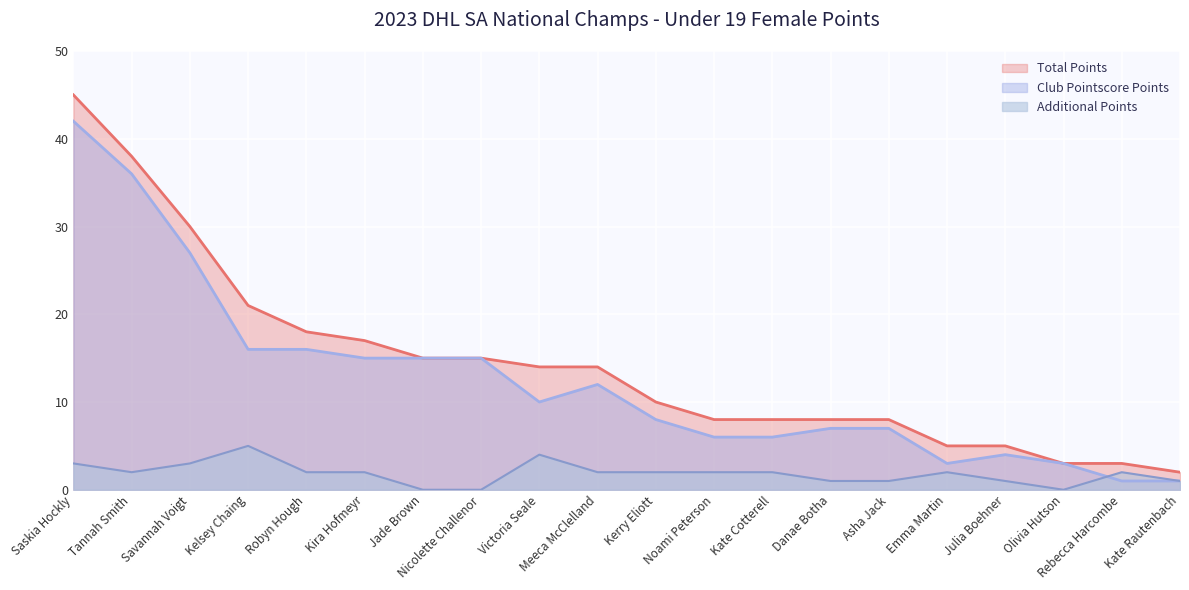

Which series changed the most between Kerry Eliott and Emma Martin?

Total Points